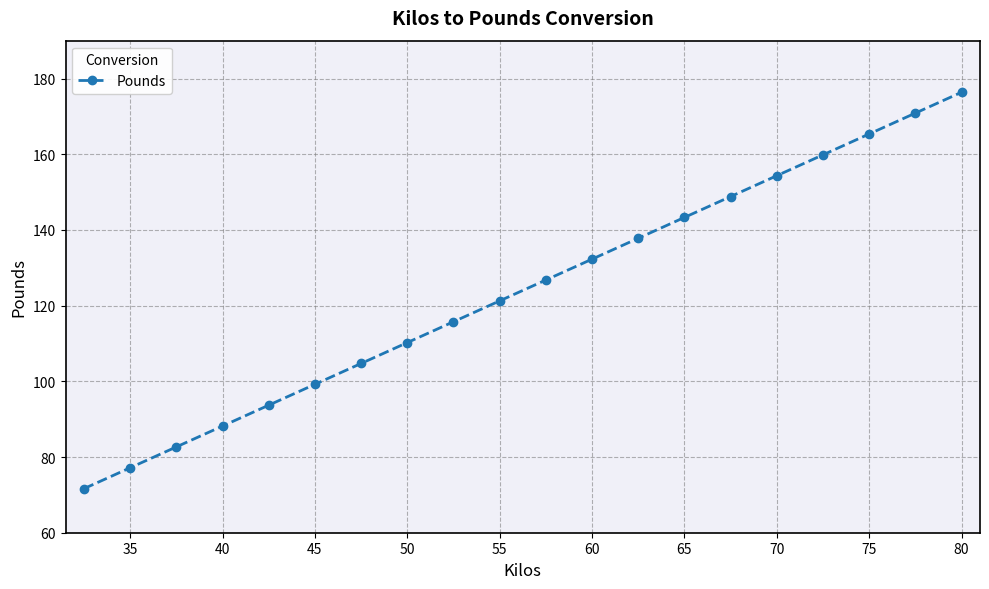

What is the maximum value shown in the chart?

176.4